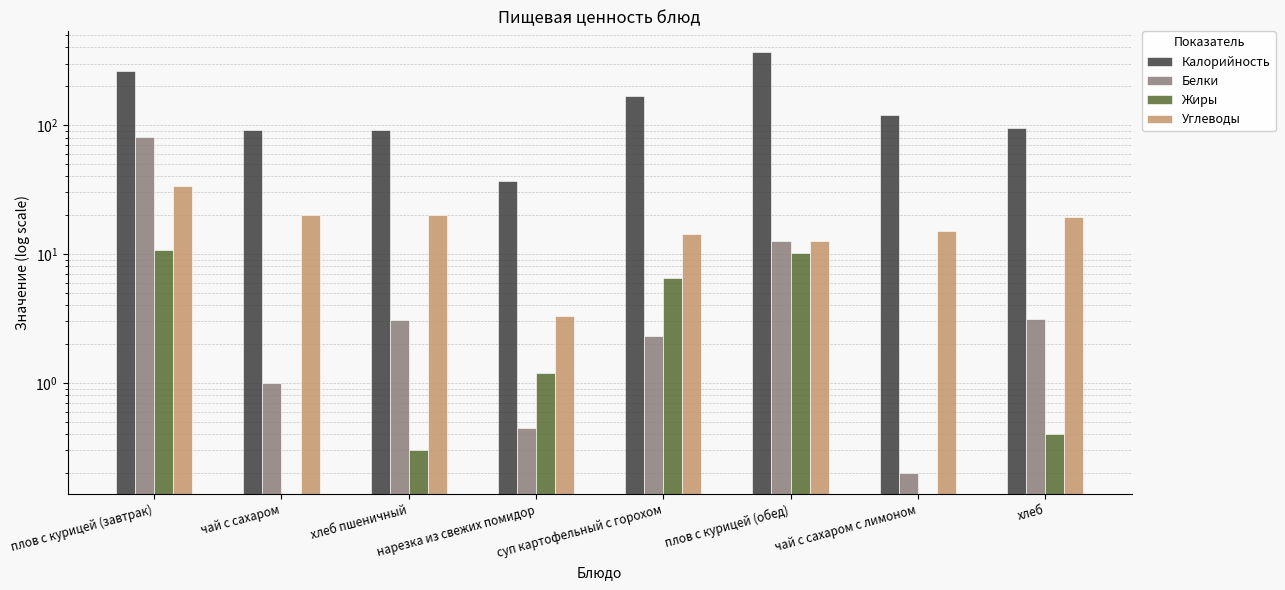

What is the label of the 2nd bar from the left?

чай с сахаром